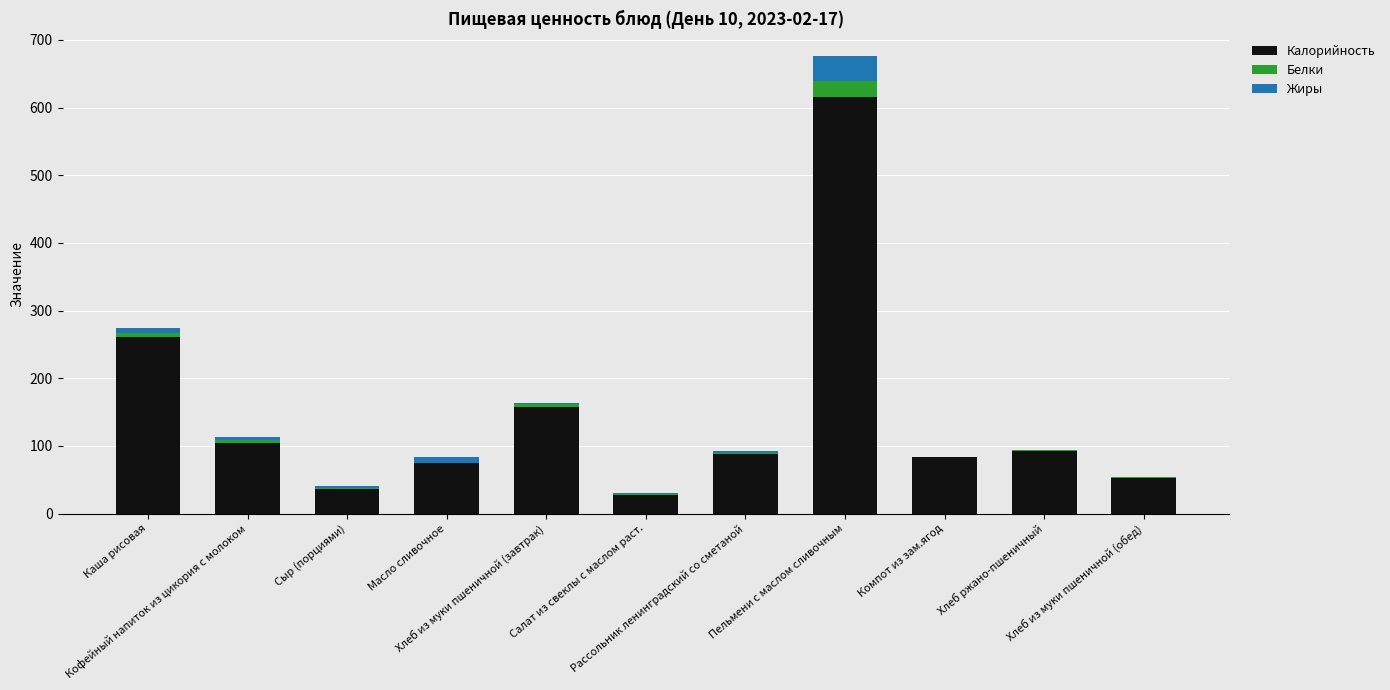

Is it true that Калорийность equals 134.0 at Рассольник ленинградский со сметаной?

False